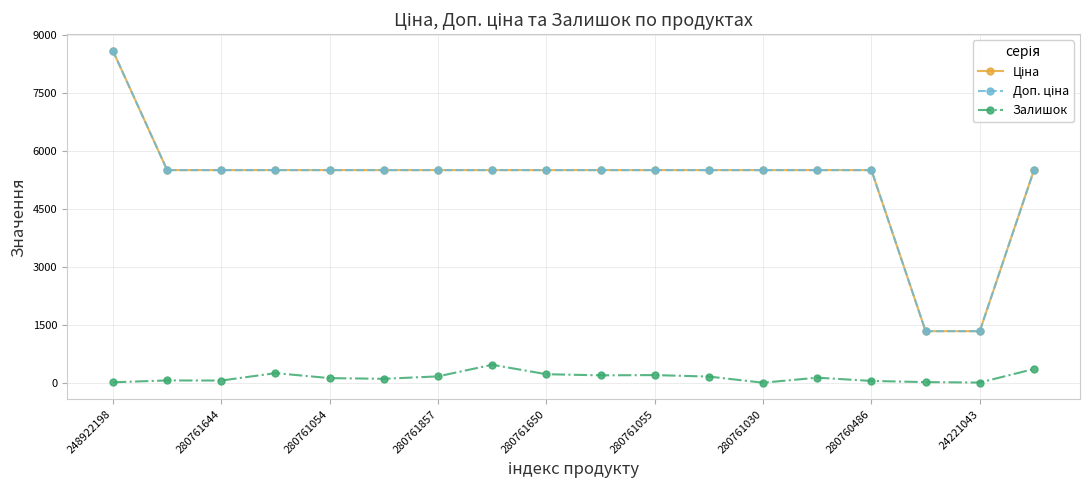

What is the maximum value for Залишок?

464.0